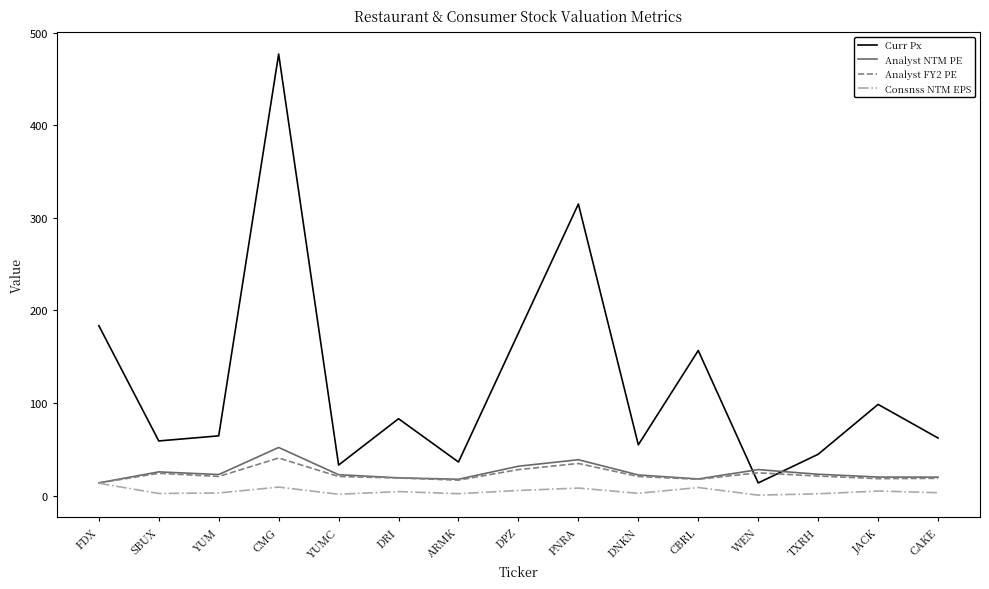

How many series are shown in this chart?

4